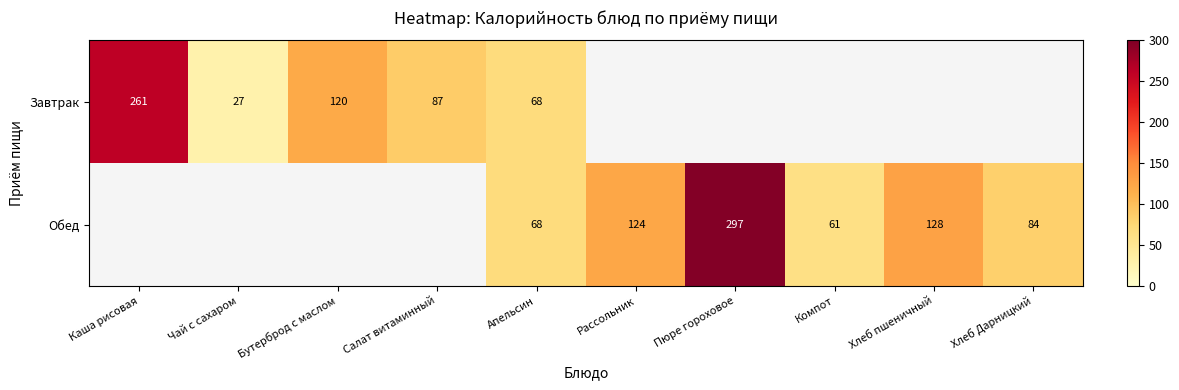

How many series are shown in this chart?

2